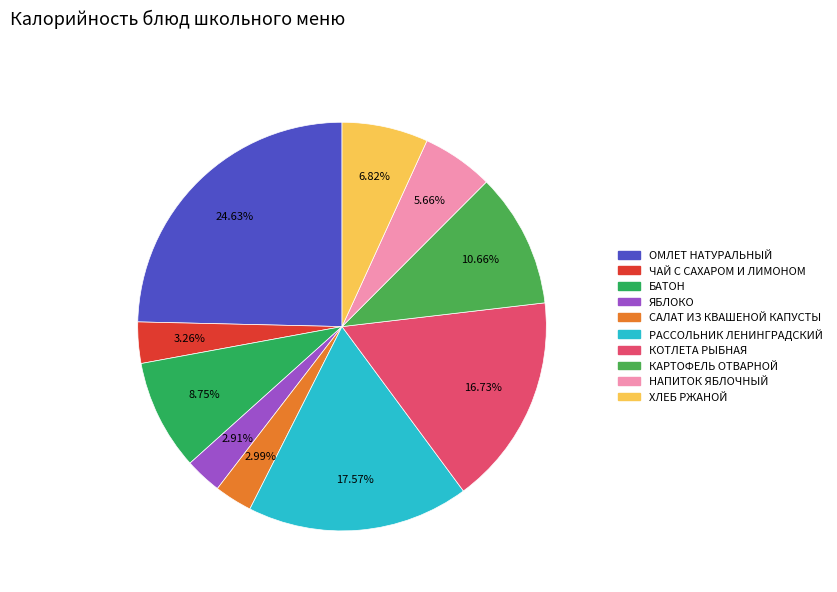

Is there a majority slice in this chart?

No